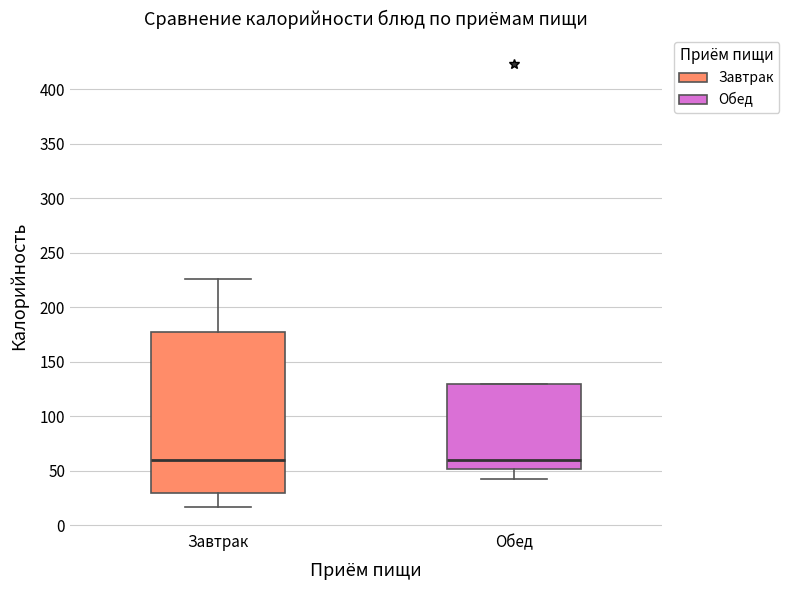

Where does the median line of the box for Завтрак sit on the y-axis? The values are not printed on the chart, so give them approximately, as read against the axis.

60